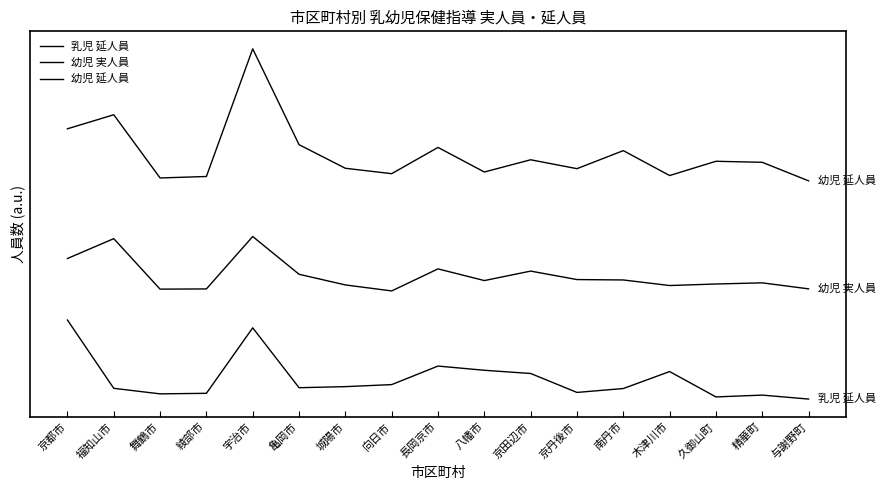

Does the chart have visible grid lines?

No